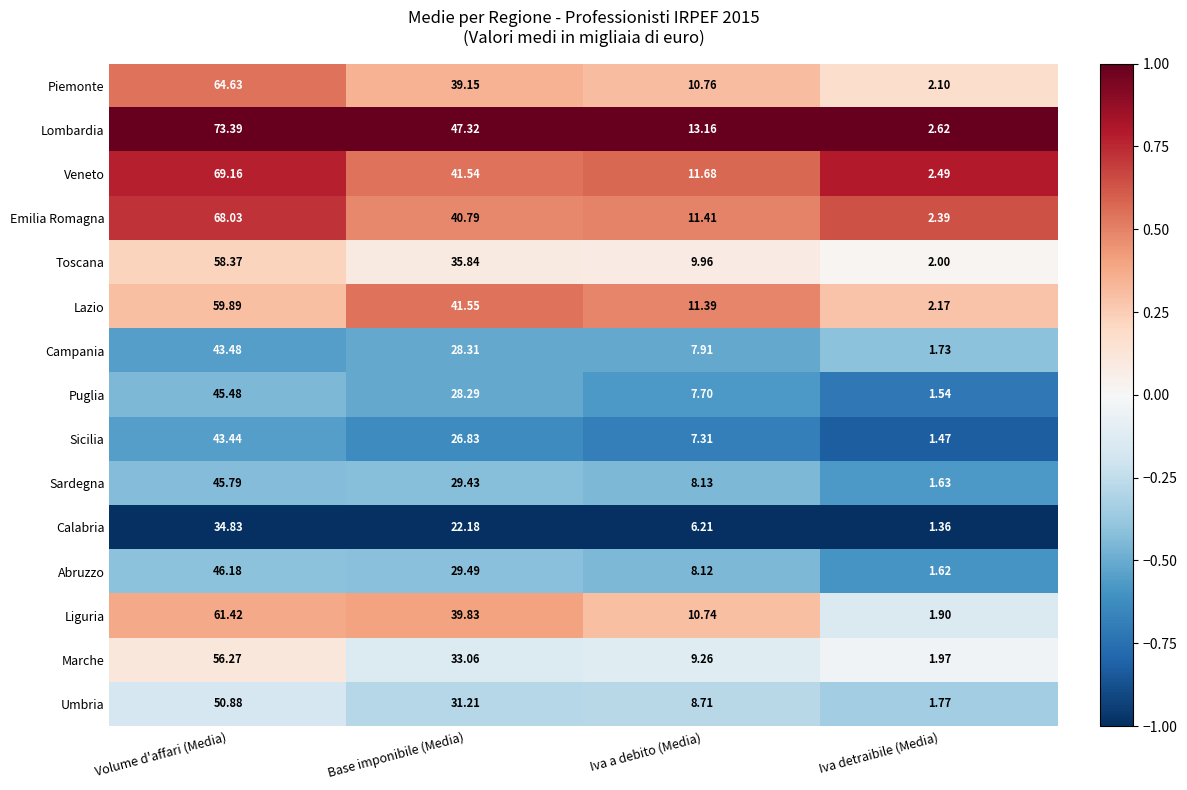

Which series has the largest range (max minus min)?

Lombardia